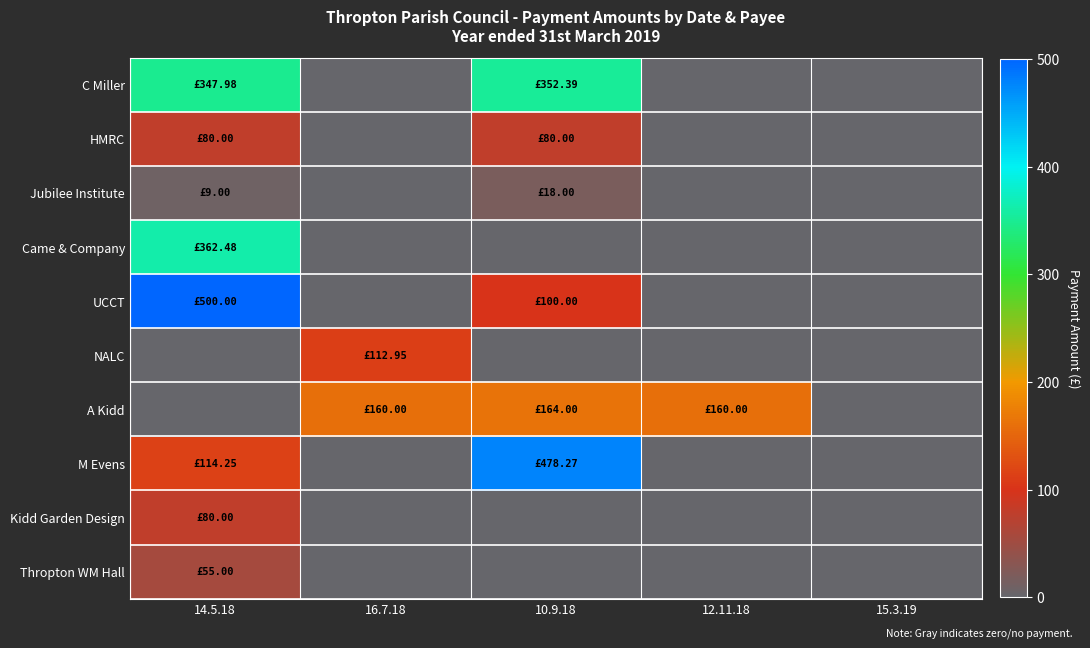

Which has a higher value, 15.3.19 or 14.5.18?

14.5.18